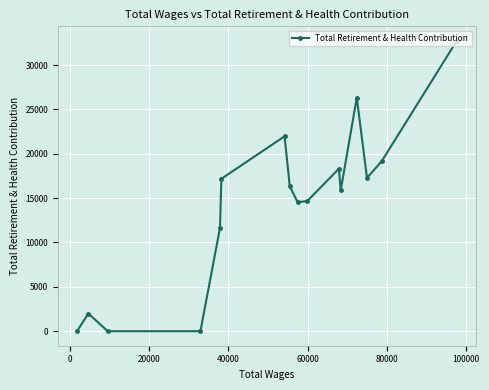

What is the sum of all values?

228037